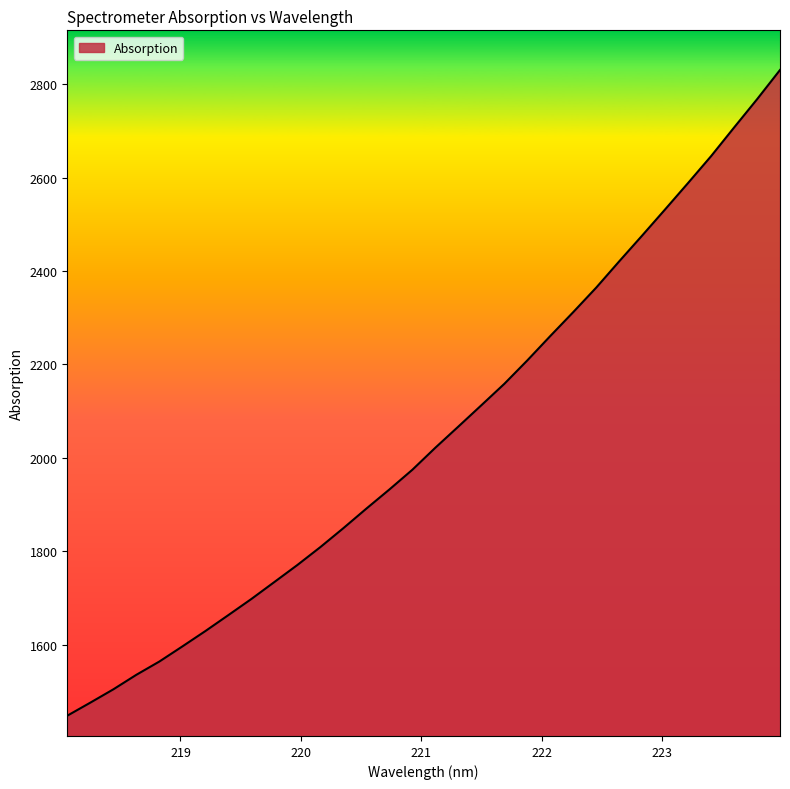

What is the difference between the maximum and minimum values?

1383.0